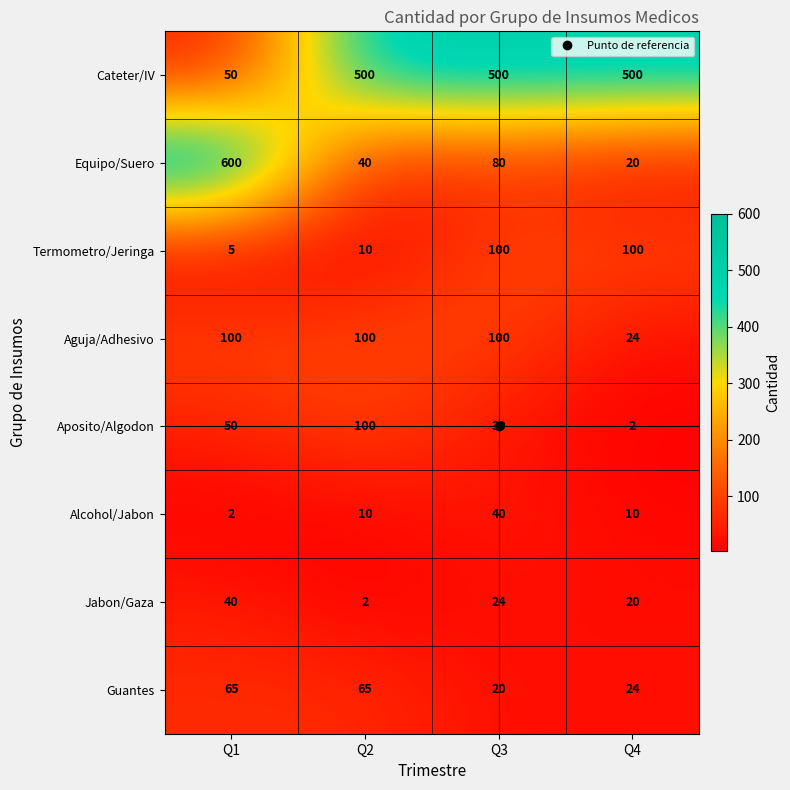

How many series are shown in this chart?

8